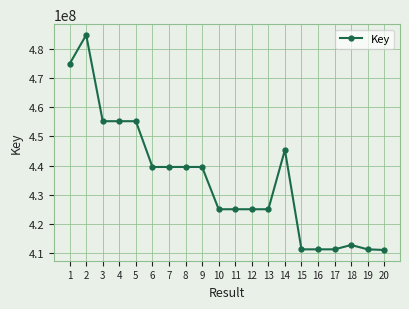

What is the difference between the values at 14 and 18?

32575079